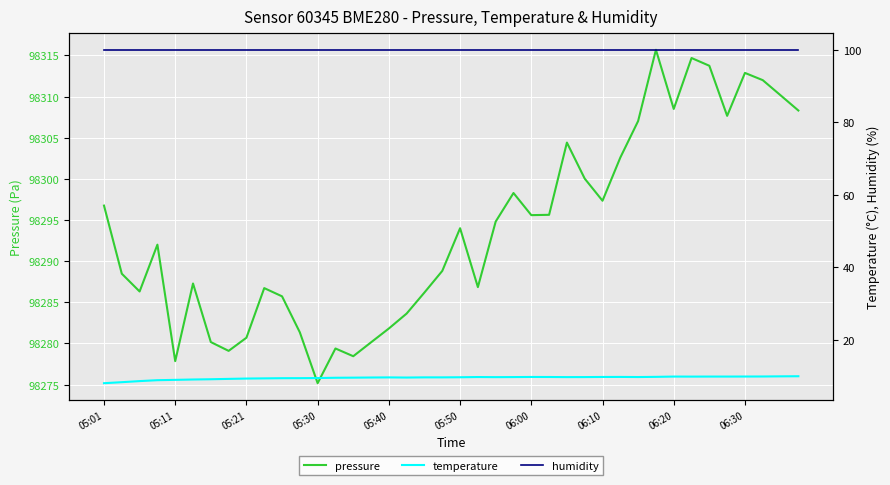

The value of pressure at 06:00 is 64715.5. True or false?

False